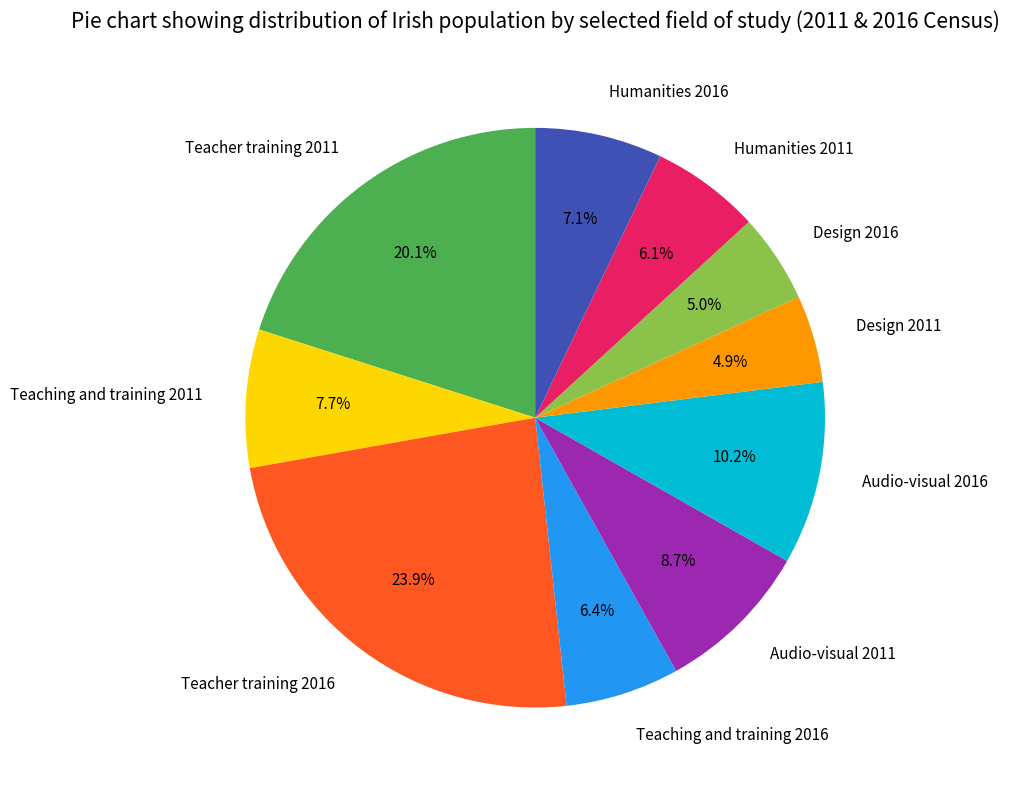

To the nearest percent, what is the average slice percentage?

10%